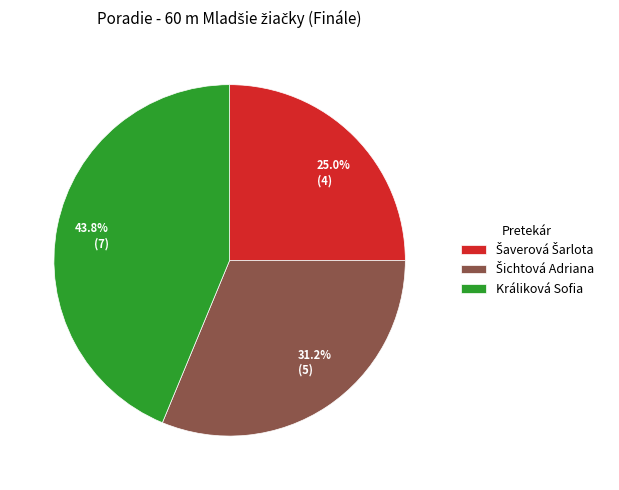

Does Králiková Sofia represent more than half of the total?

No